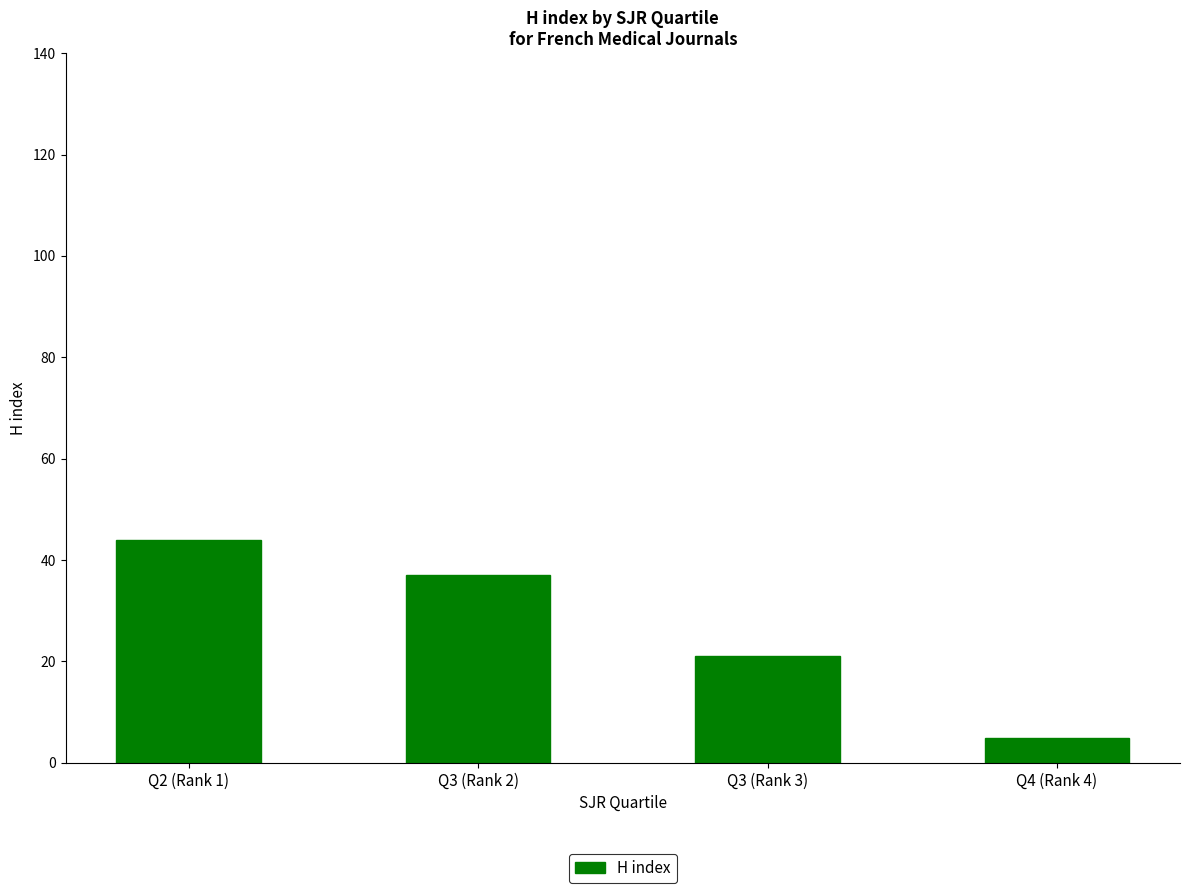

List the labels in order of value, smallest first.

Q4 (Rank 4), Q3 (Rank 3), Q3 (Rank 2), Q2 (Rank 1)